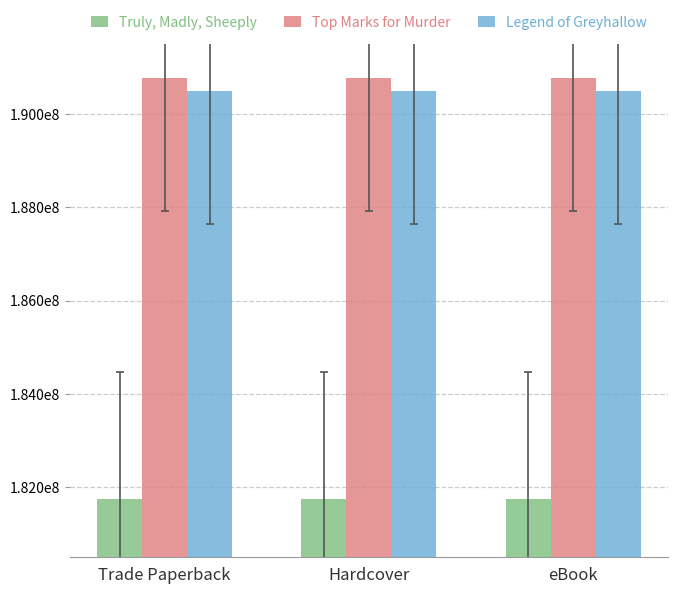

What are all the series names shown in the legend?

Truly, Madly, Sheeply, Top Marks for Murder, Legend of Greyhallow